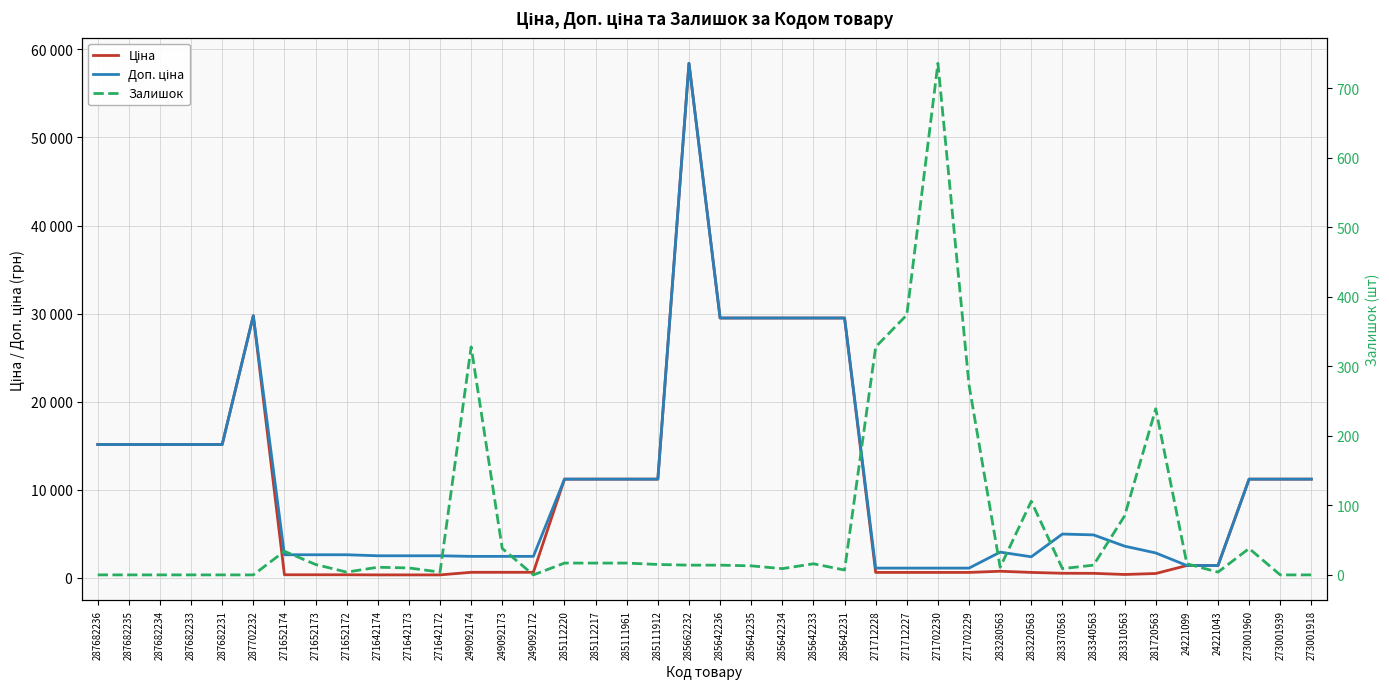

What are all the series names shown in the legend?

Ціна, Доп. ціна, Залишок